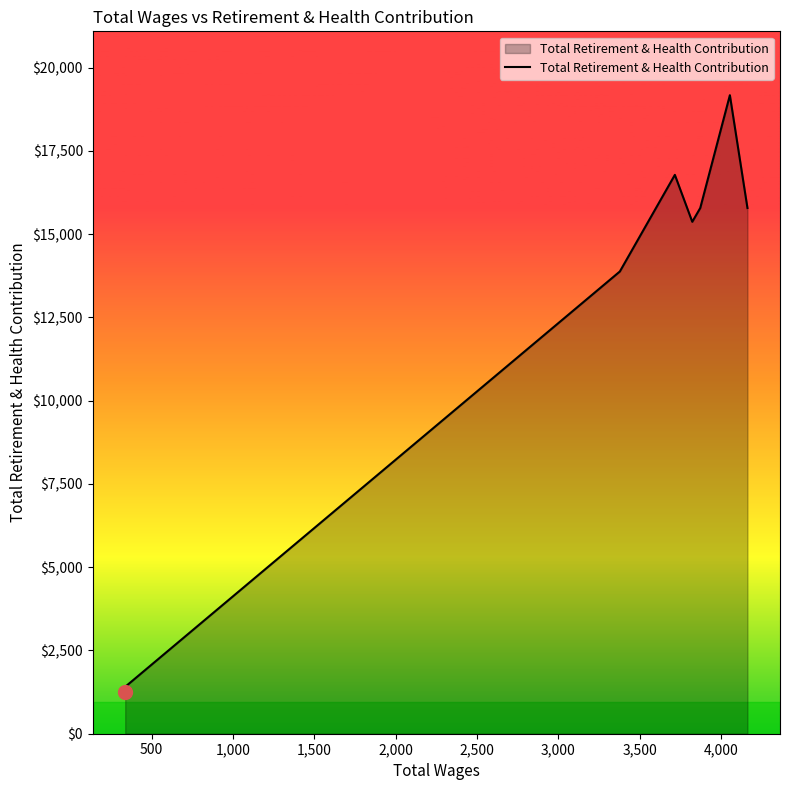

Between 1,500 and 1,000, which is larger?

1,500